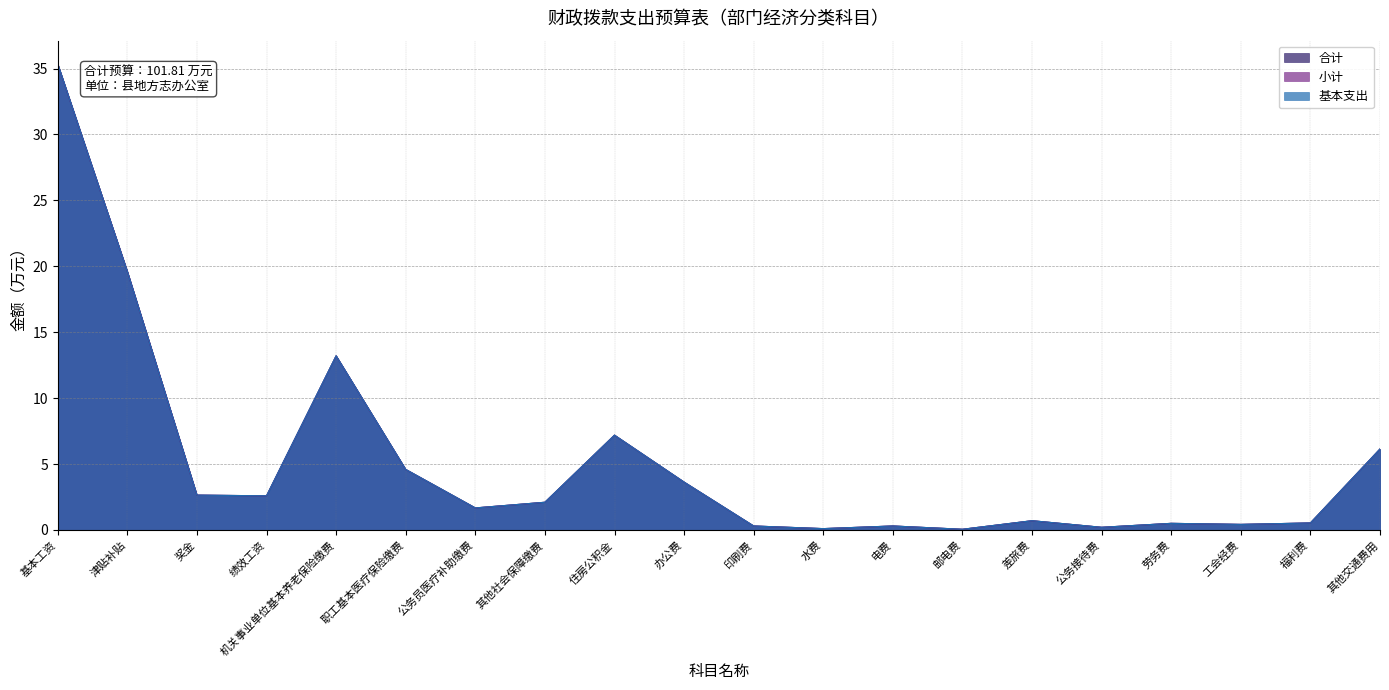

What is the highest value of the 小计 series?

35.3